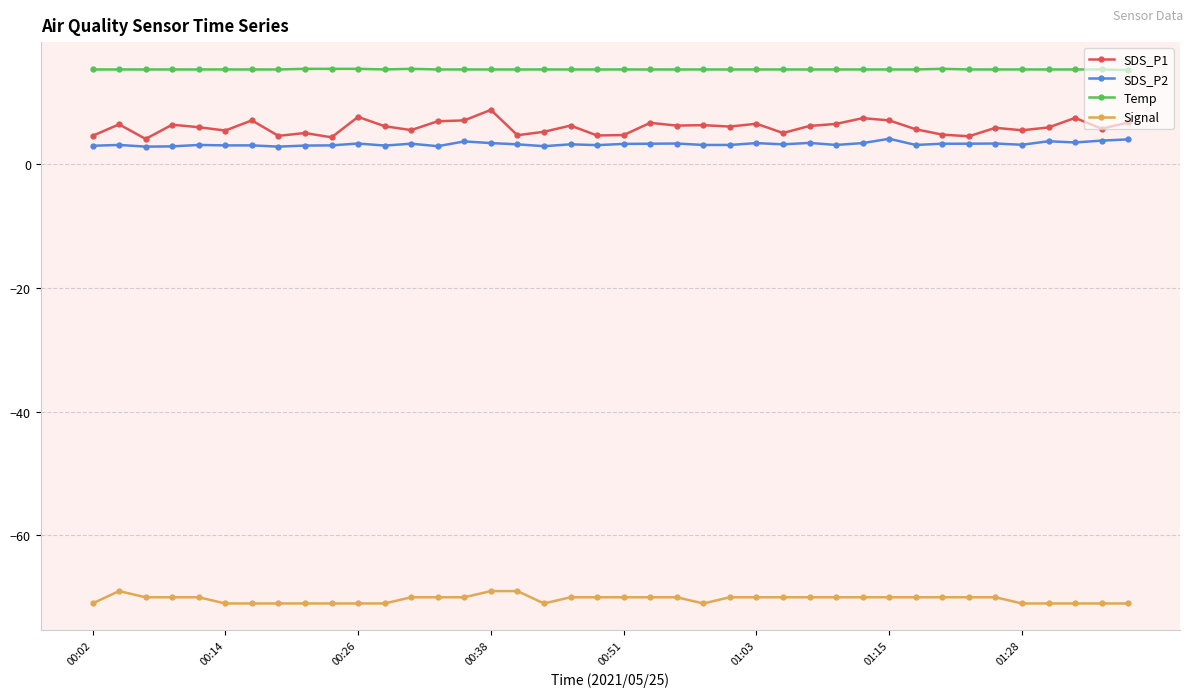

Which series has the largest total across all categories?

Temp